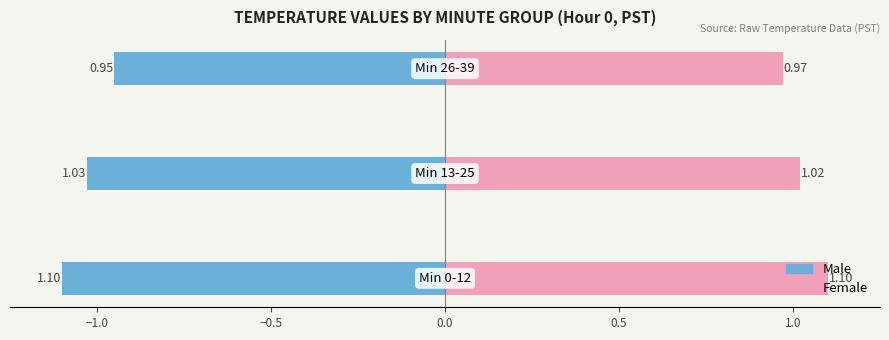

Is the value of Male at −1.5 greater than the value of Female at −0.5?

No